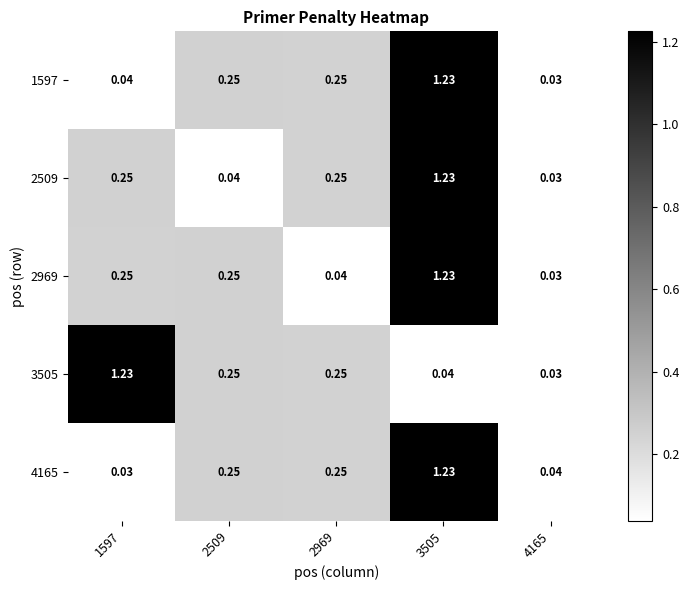

Is the value of 1597 at 3505 greater than the value of 2509 at 2509?

Yes